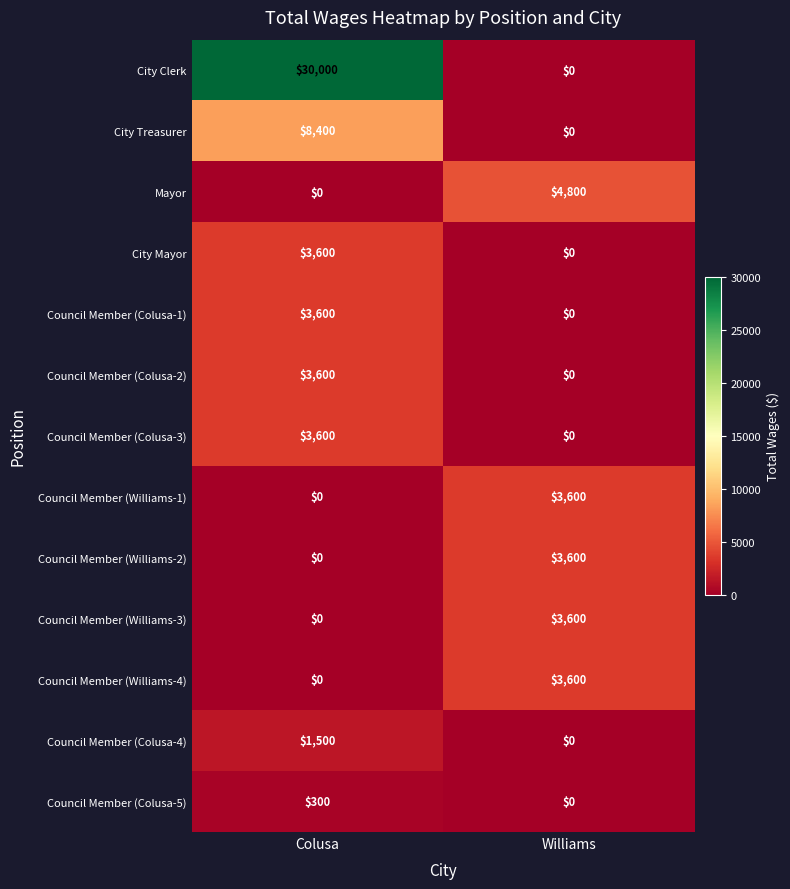

True or false: Council Member (Williams-3) has a value of 0 at Colusa.

True